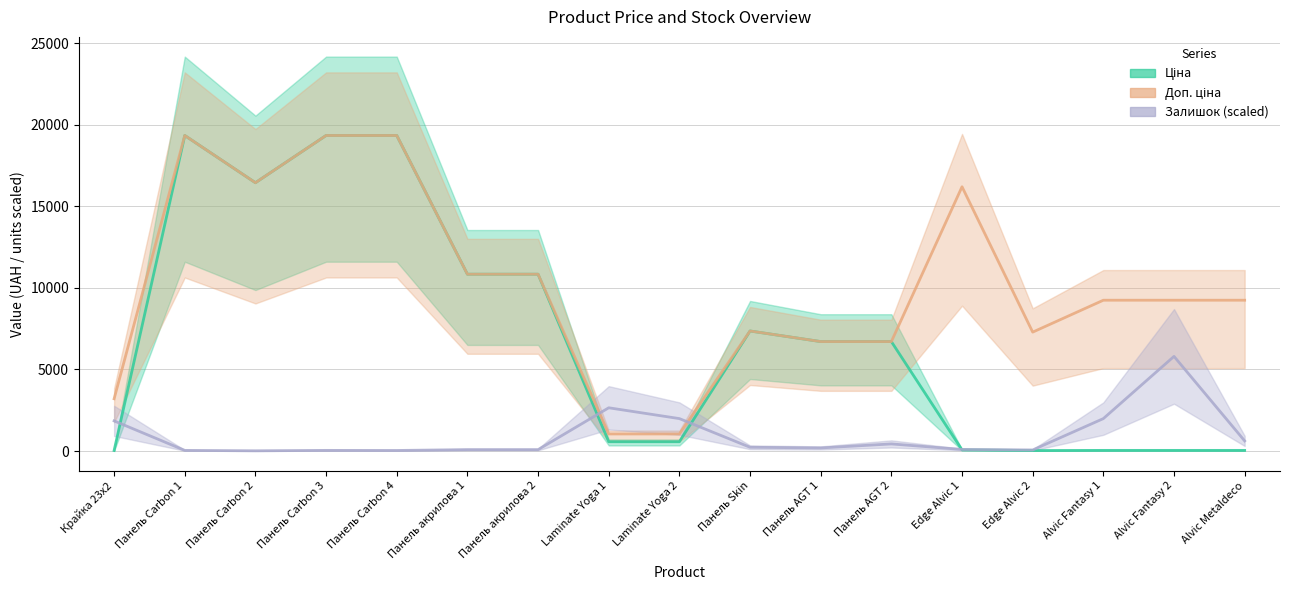

List the series in order of their overall mean, highest first.

Доп. ціна, Ціна, Залишок